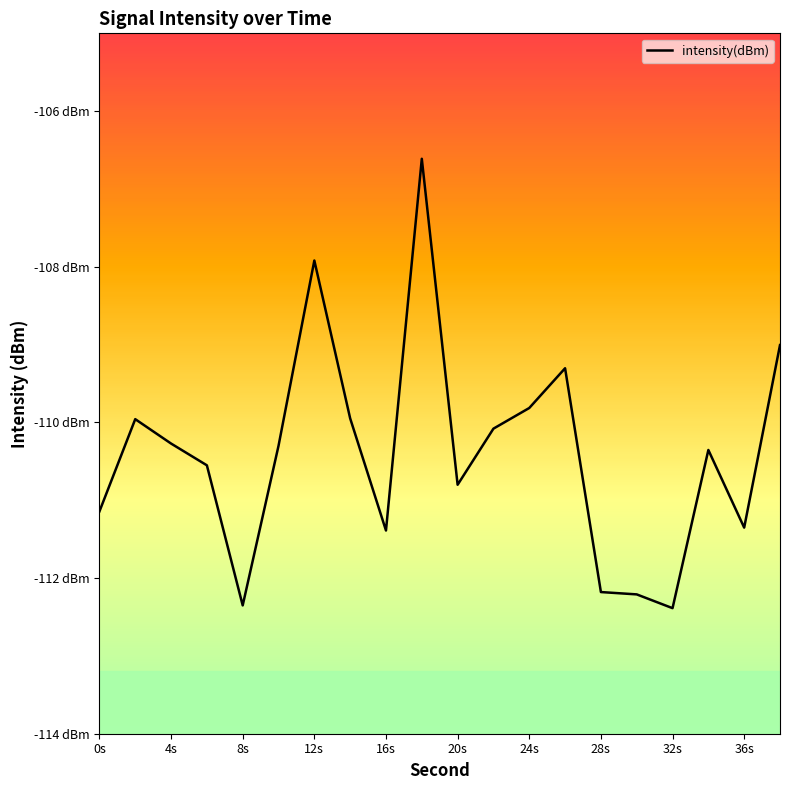

Is this an area chart (filled region under the line)?

No